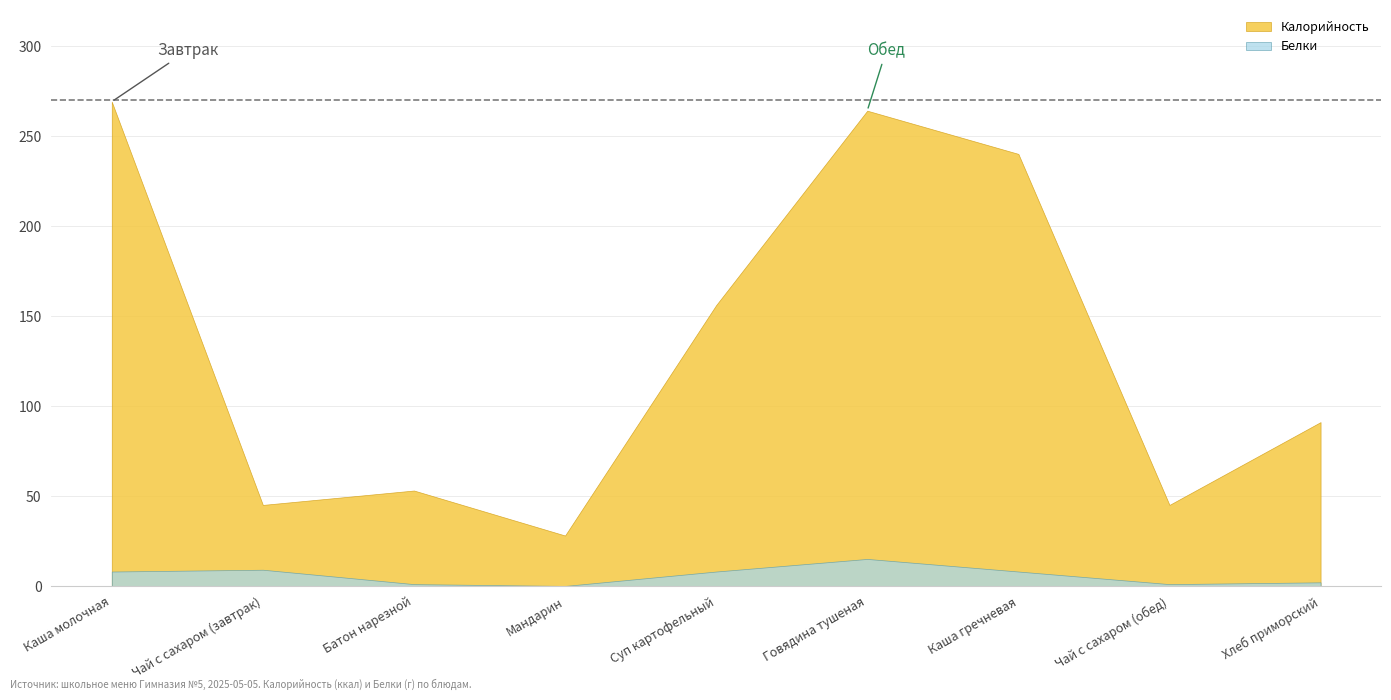

What is the label of the 5th point from the right?

Суп картофельный